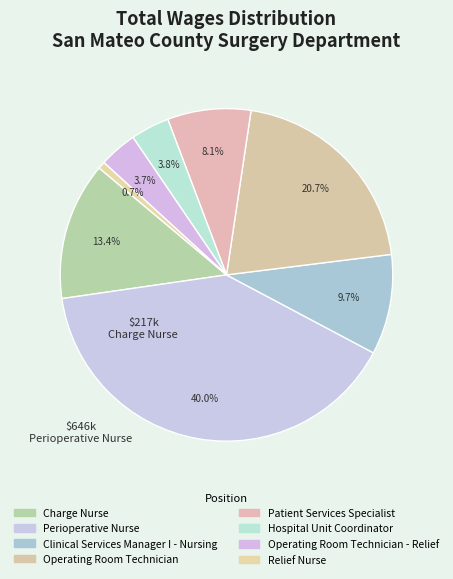

What is the smallest slice in the pie chart?

Relief Nurse